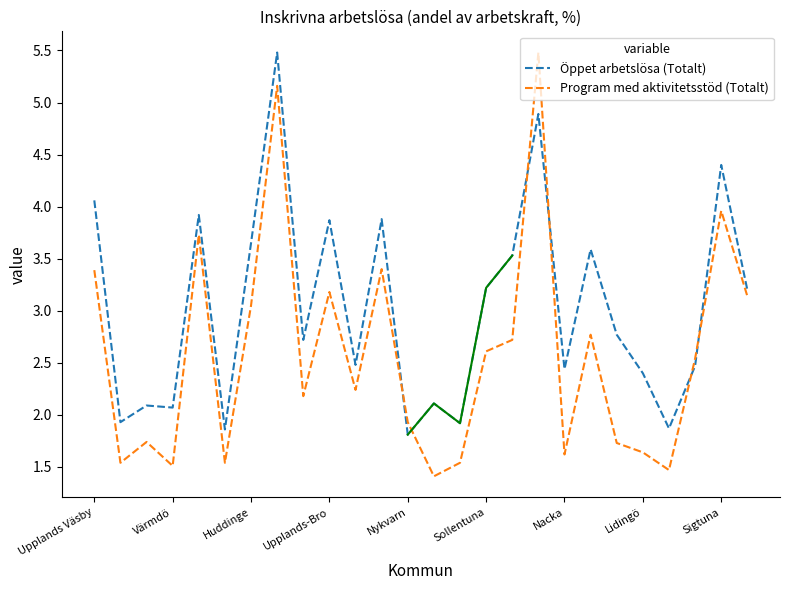

How many interior local valleys does the Öppet arbetslösa (Totalt) series have?

9